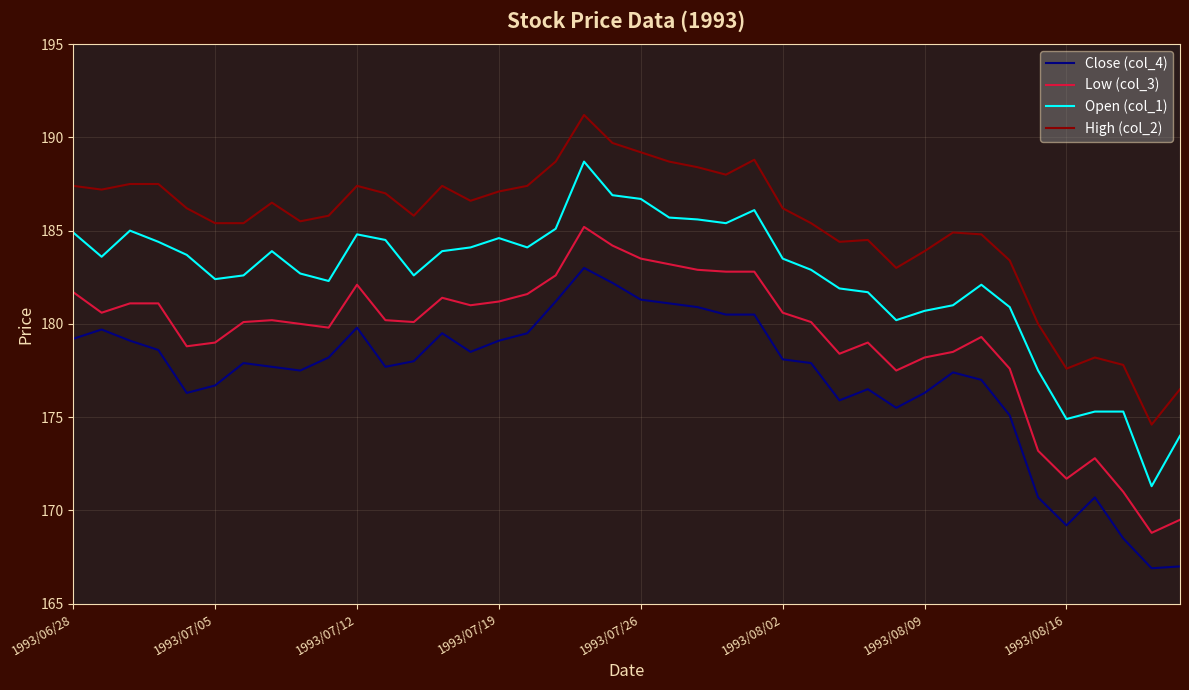

Which series has the largest total across all categories?

High (col_2)